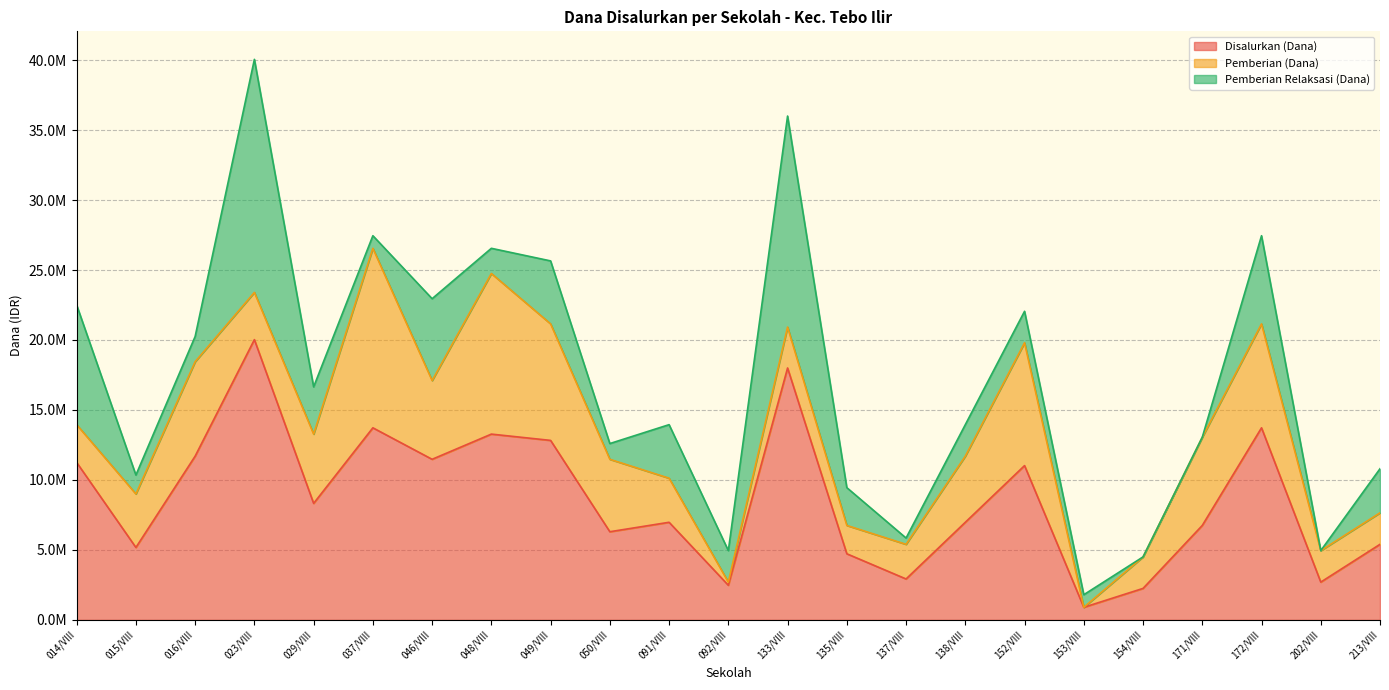

What are all the series names shown in the legend?

Disalurkan (Dana), Pemberian (Dana), Pemberian Relaksasi (Dana)